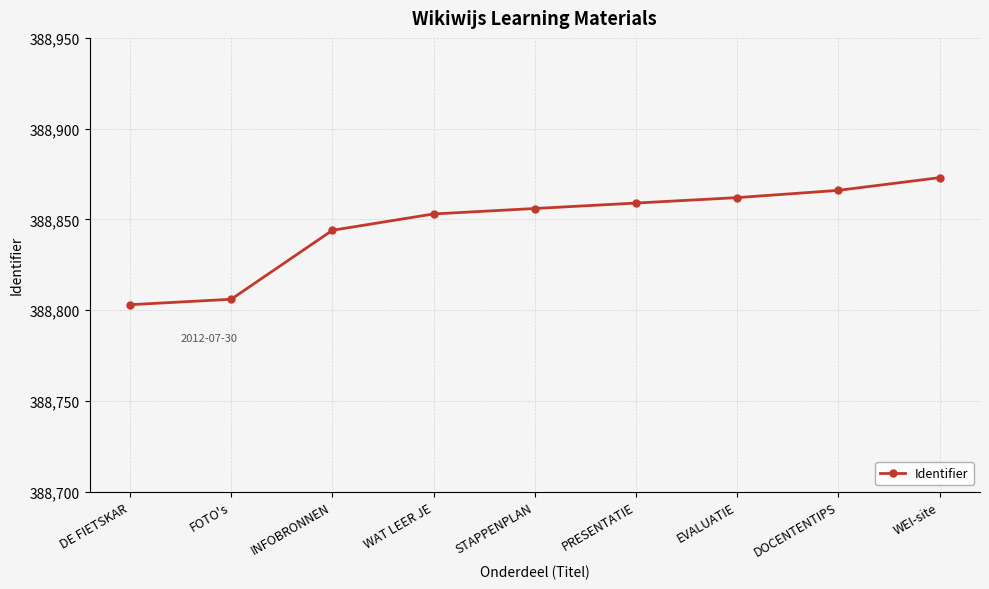

What is the greatest value displayed?

388873